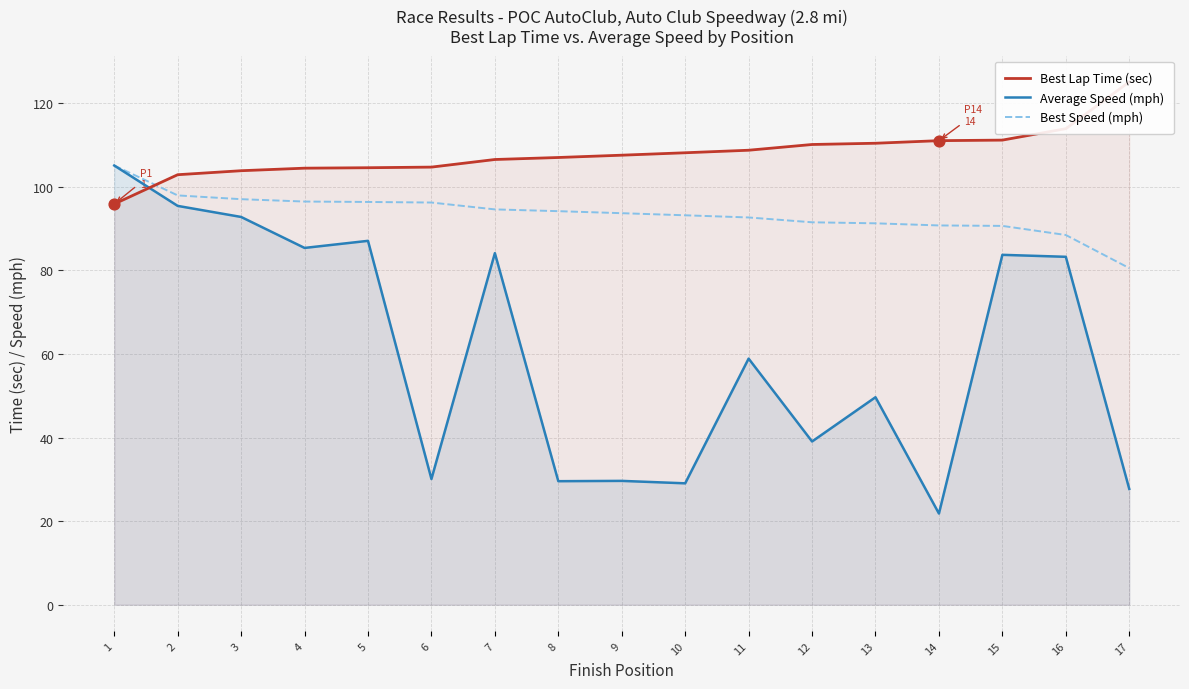

Which series reaches the maximum Y coordinate?

Best Lap Time (sec)